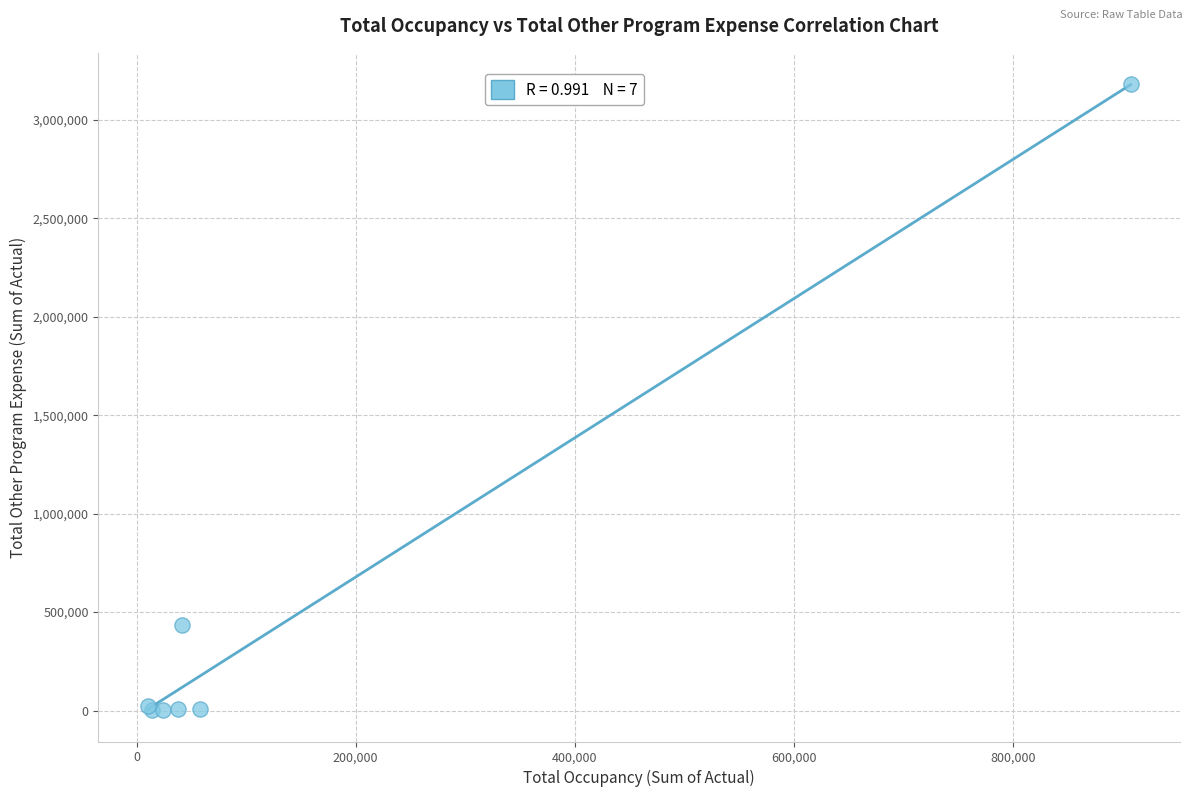

What Y value in the scatter plot is closest to 1591406?

435918.0